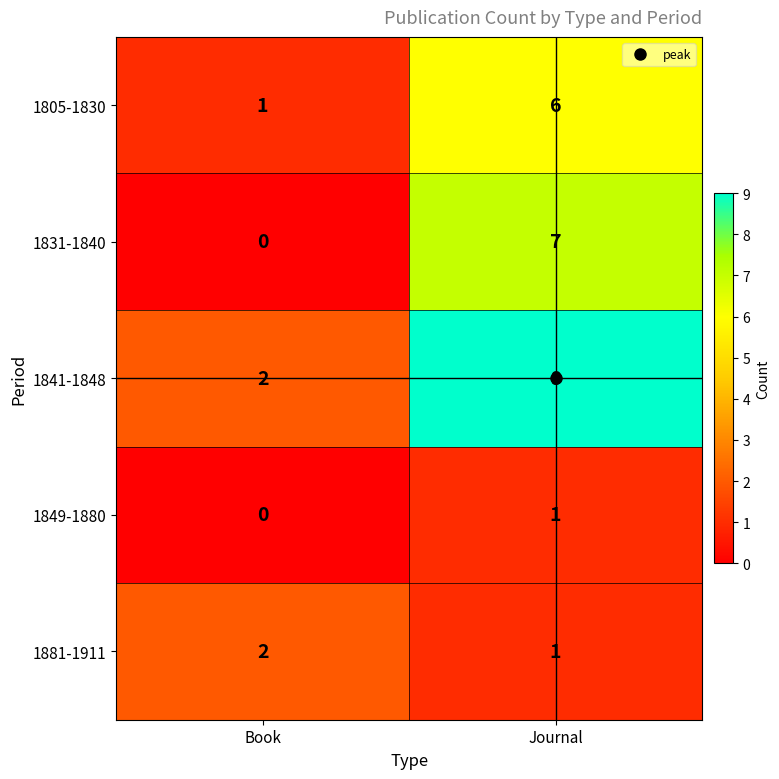

At which label does 1831-1840 reach its peak?

Journal